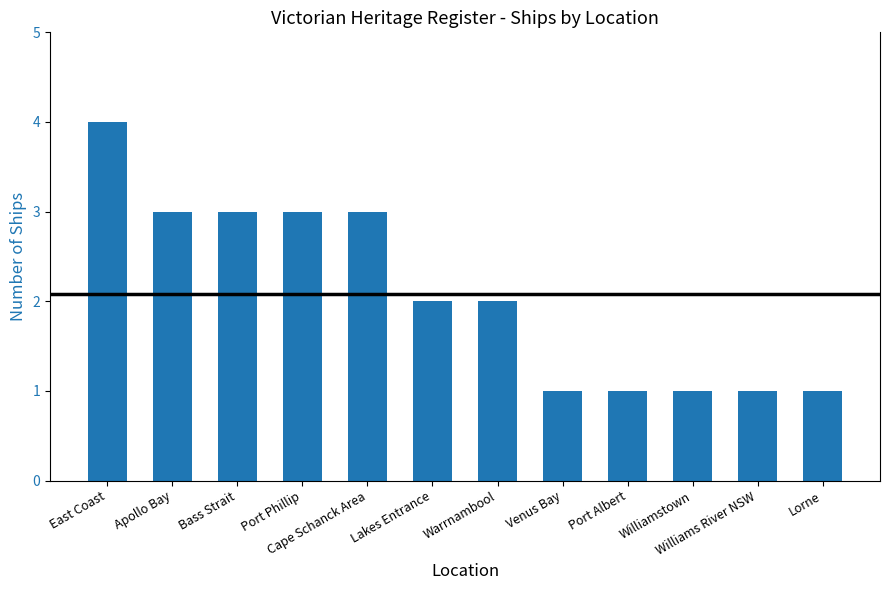

The chart shows a value of 2 at Williamstown. True or false?

False